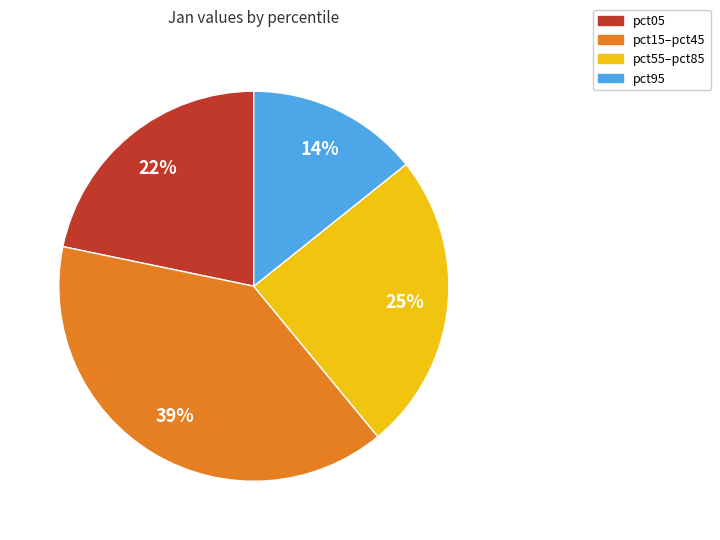

To the nearest percent, what is the average slice percentage?

25%